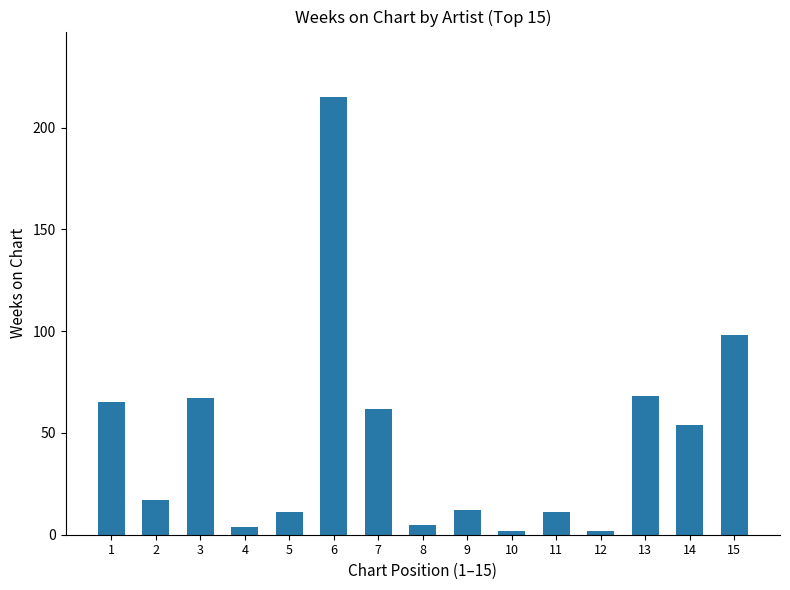

How many distinct data groups are displayed?

1